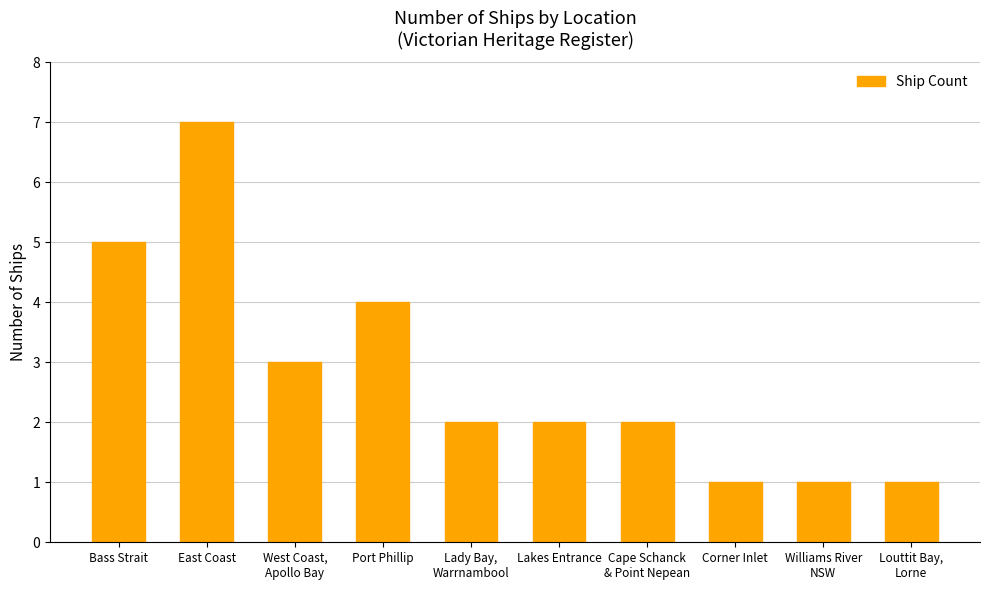

Which label corresponds to the largest value in the chart?

East Coast